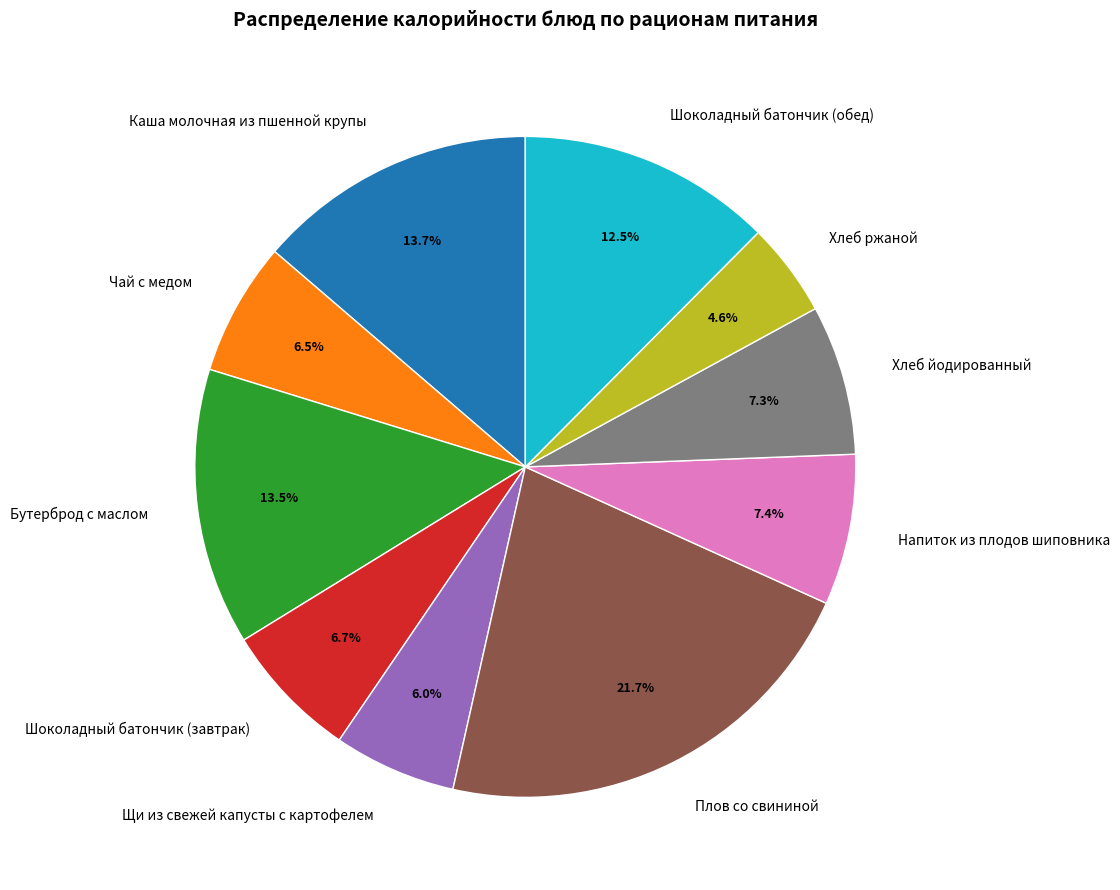

To the nearest percent, what is the average slice percentage?

10%